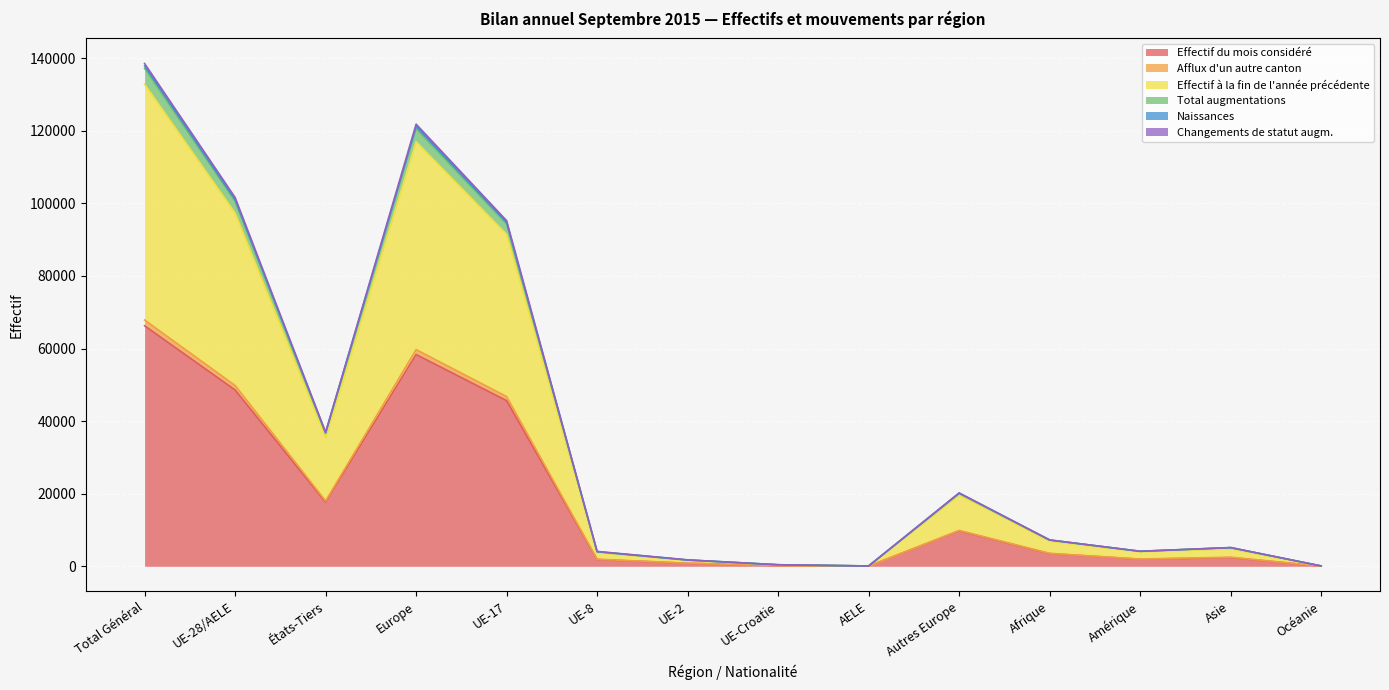

At which category is the sum across all series the highest?

Total Général